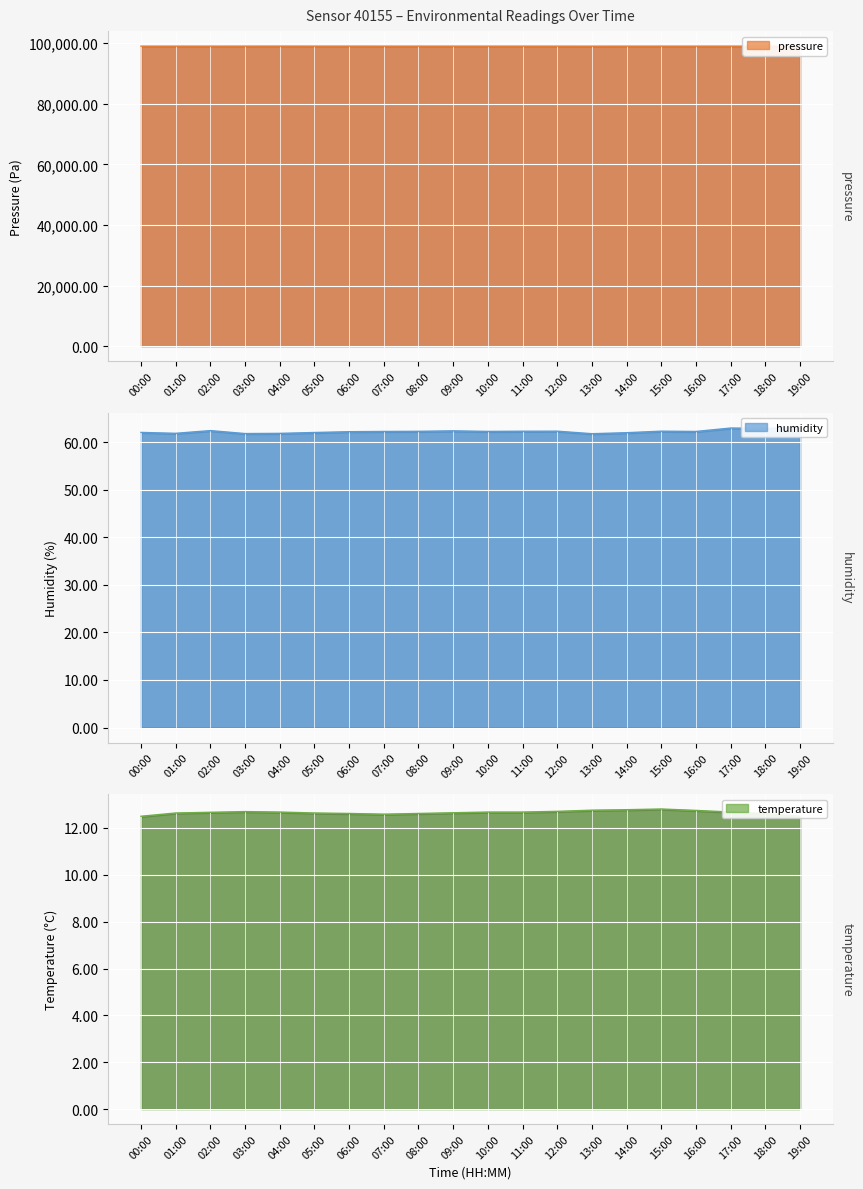

What is the difference between the second highest and minimum values in the temperature series?

0.3